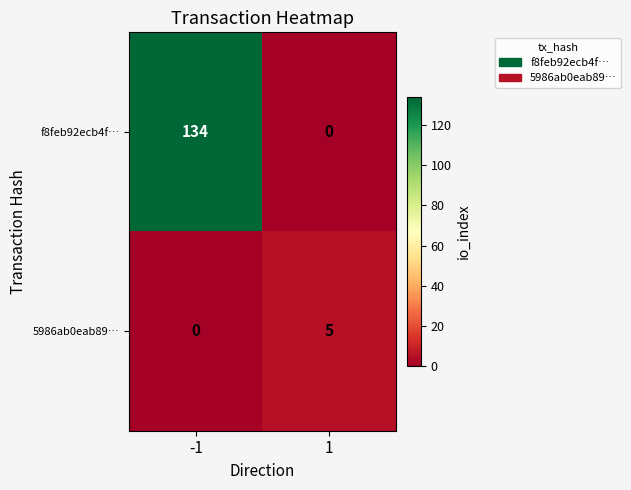

What is the difference between the highest and lowest values at -1?

134